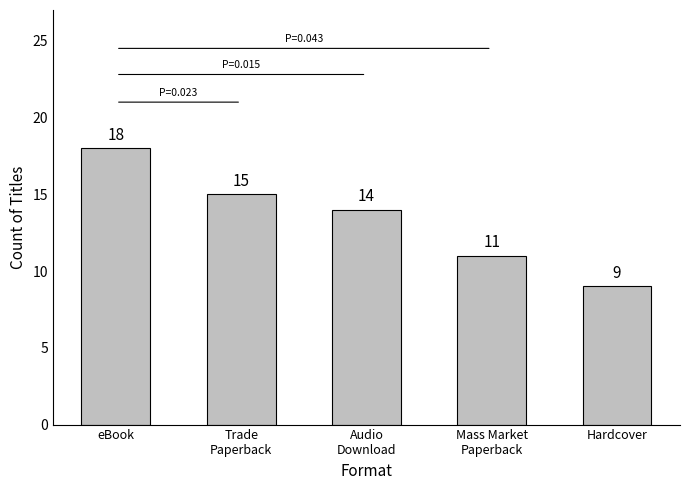

What is the difference between the values at Hardcover and Mass Market
Paperback?

2